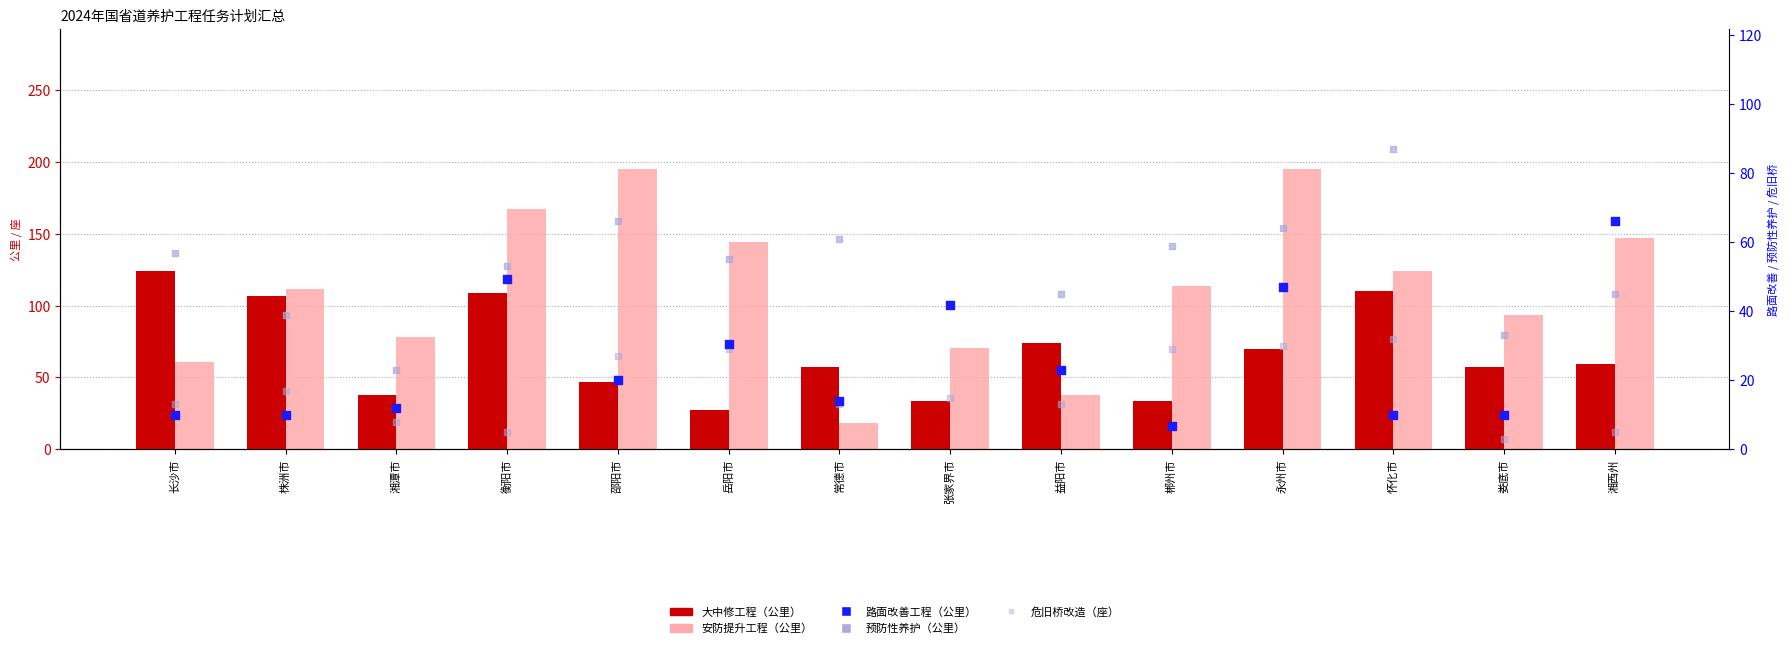

Which series contains the highest Y value?

安防提升工程（公里）